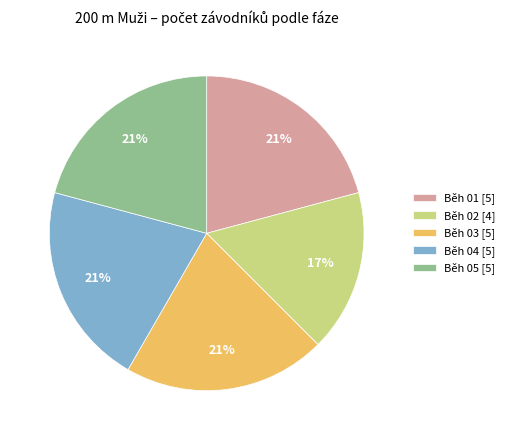

What is the ratio of the value at Běh 02 [4] to the value at Běh 05 [5]?

0.8